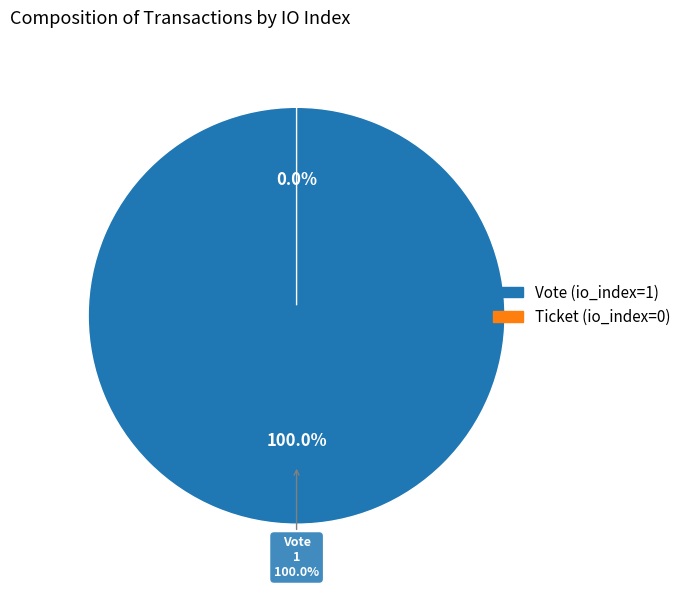

Is there a majority slice in this chart?

Yes